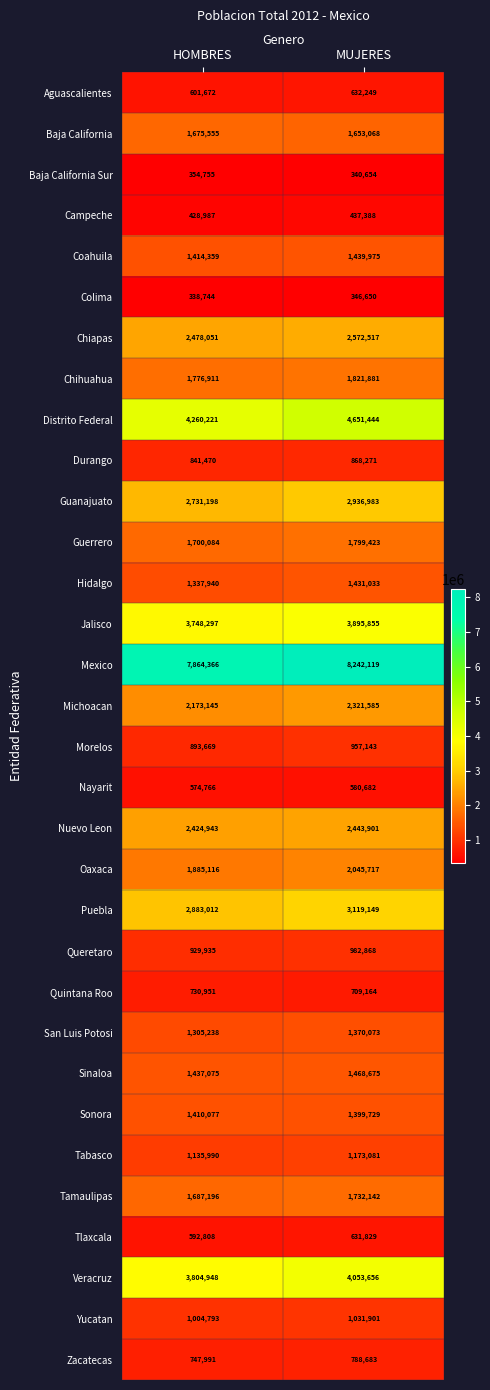

How many values in the Yucatan series are below 1031901?

1